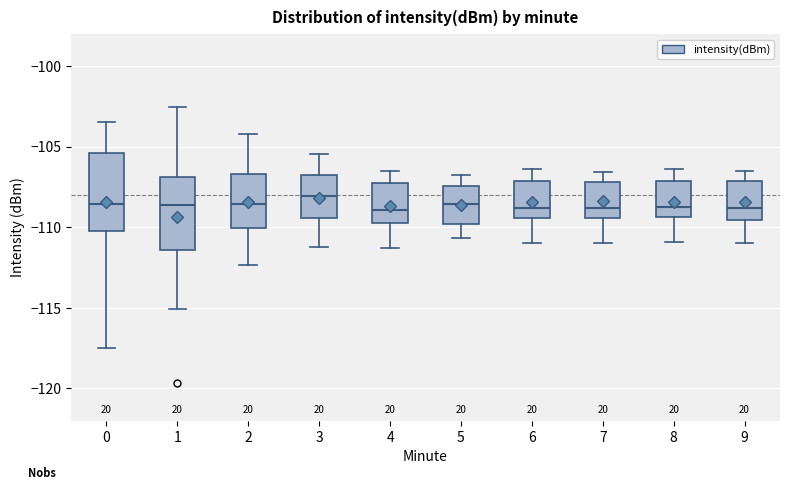

Reading left to right, transcribe this box plot: for each box, give where its median line is, the range the box spans, and where its two whiskers end, as read against the y-axis. The values are not printed on the chart, so give them approximately, as read against the axis.

0: median -108.5, box -110.5 to -105.5, whiskers -117.5 to -103.5
1: median -108.5, box -111.5 to -107.0, whiskers -115.0 to -102.5
2: median -108.5, box -110.0 to -106.5, whiskers -112.5 to -104.0
3: median -108.0, box -109.5 to -106.5, whiskers -111.0 to -105.5
4: median -109.0, box -109.5 to -107.5, whiskers -111.5 to -106.5
5: median -108.5, box -110.0 to -107.5, whiskers -110.5 to -107.0
6: median -109.0, box -109.5 to -107.0, whiskers -111.0 to -106.5
7: median -109.0, box -109.5 to -107.0, whiskers -111.0 to -106.5
8: median -109.0, box -109.5 to -107.0, whiskers -111.0 to -106.5
9: median -109.0, box -109.5 to -107.0, whiskers -111.0 to -106.5